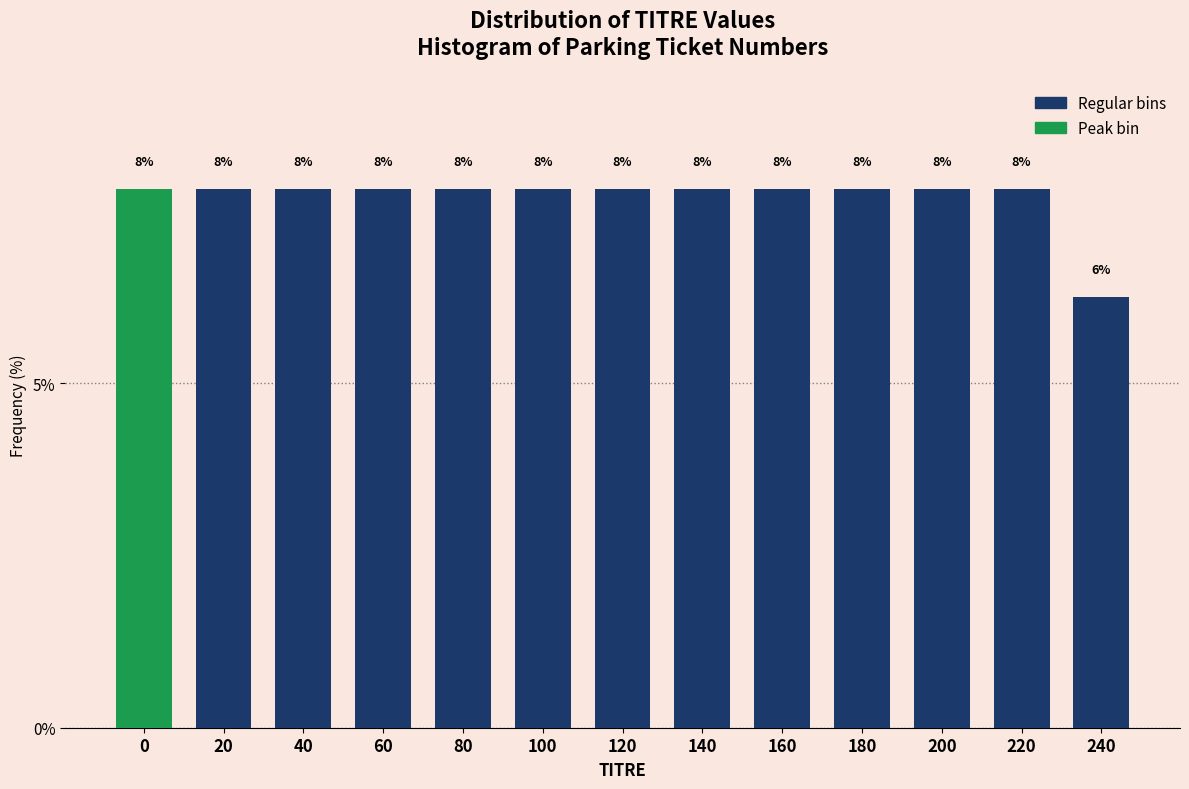

Are the bars horizontal?

No